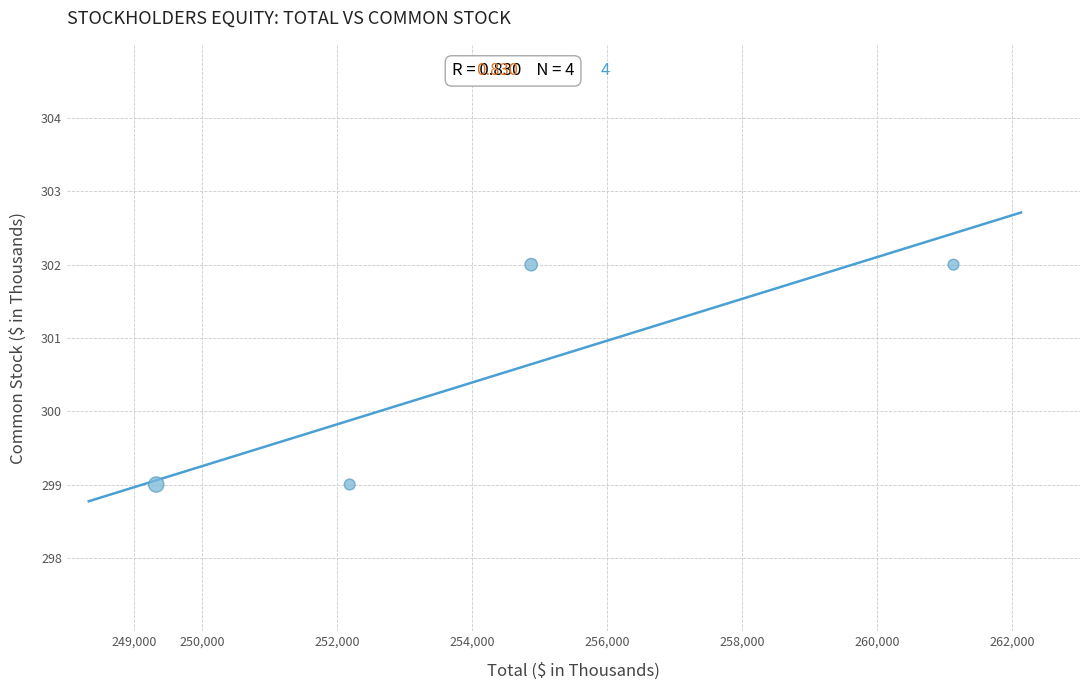

What is the range of X values (max minus min)?

11804